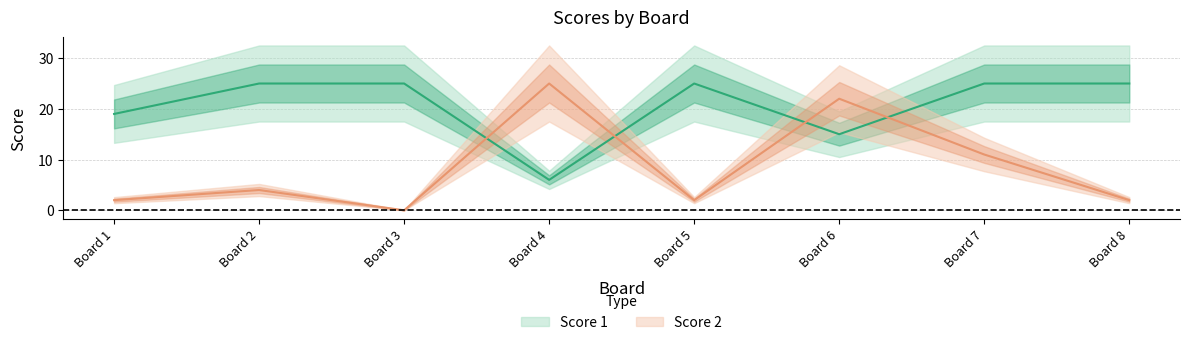

List the labels in order of Score 1 value, largest first.

Board 2, Board 3, Board 5, Board 7, Board 8, Board 1, Board 6, Board 4